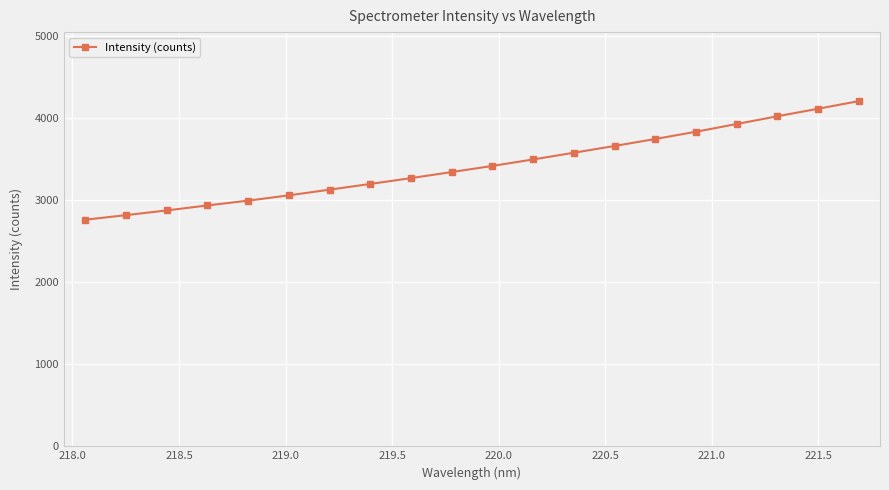

What is the sum of all values?

68313.0